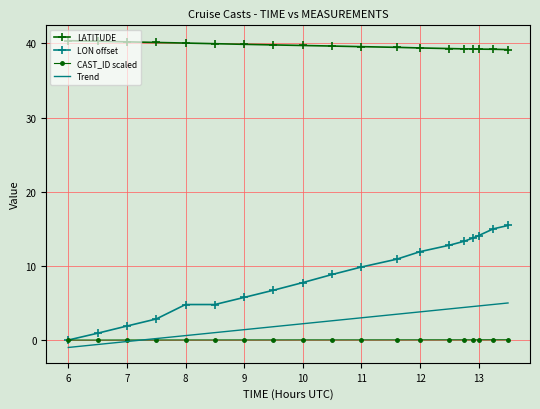

Count the number of categories in the chart.

19